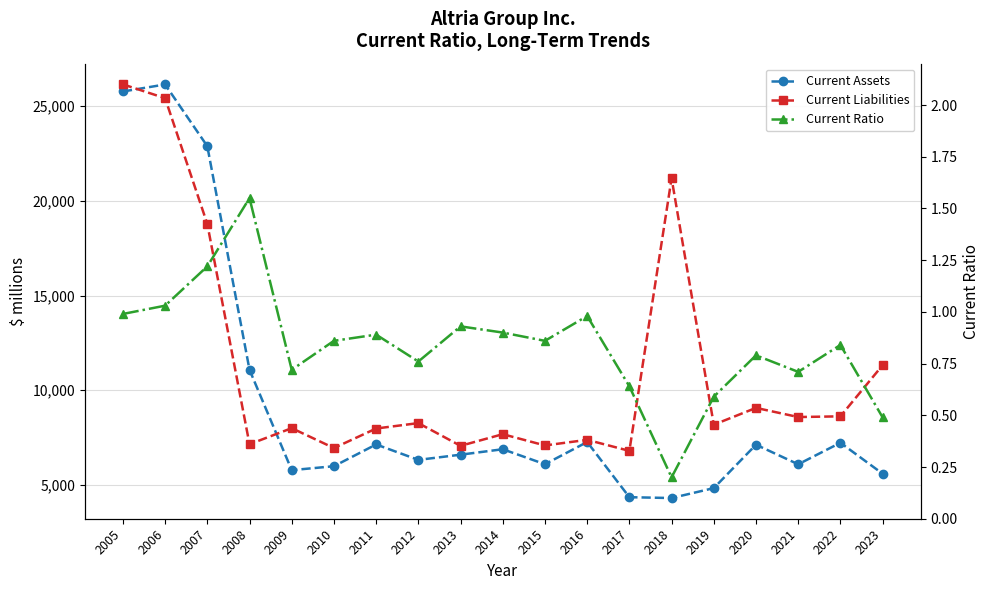

What is the difference between the Current Liabilities values at 2016 and 2022?

1241.0